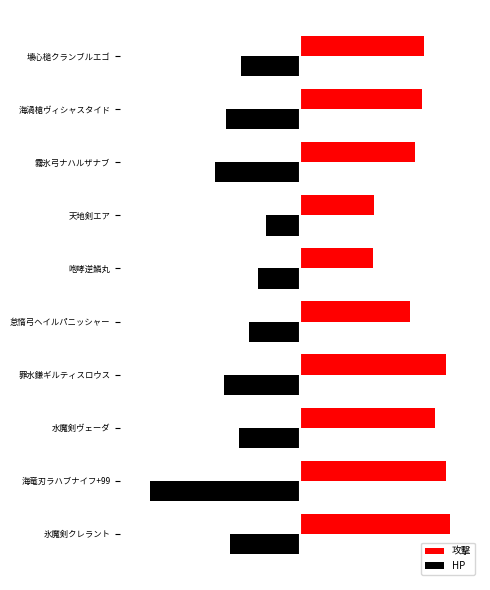

What are all the series names shown in the legend?

攻撃, HP